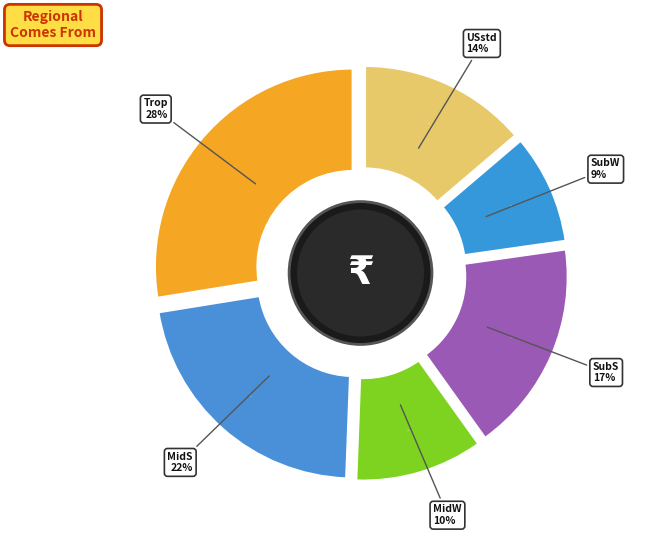

Which has a higher value, Trop or MidW?

Trop